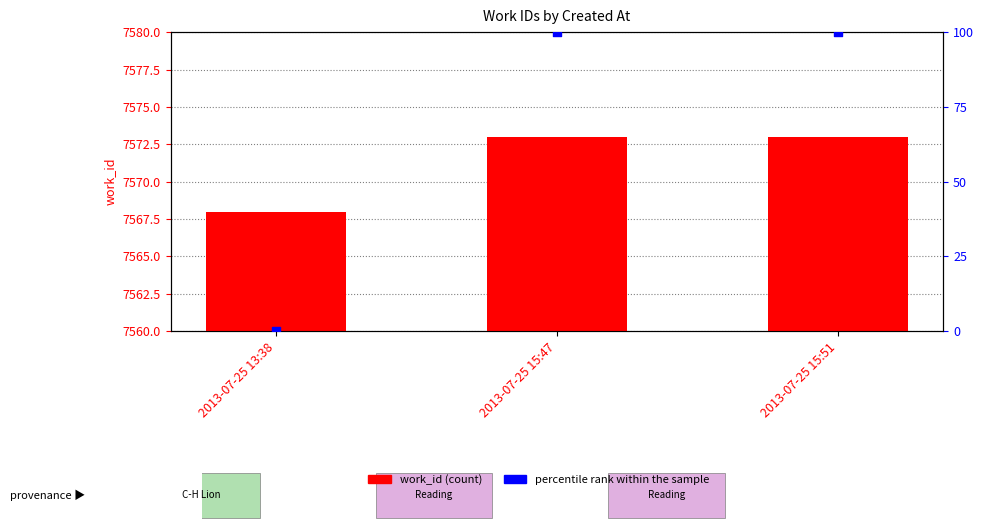

Which series has the largest total across all categories?

work_id